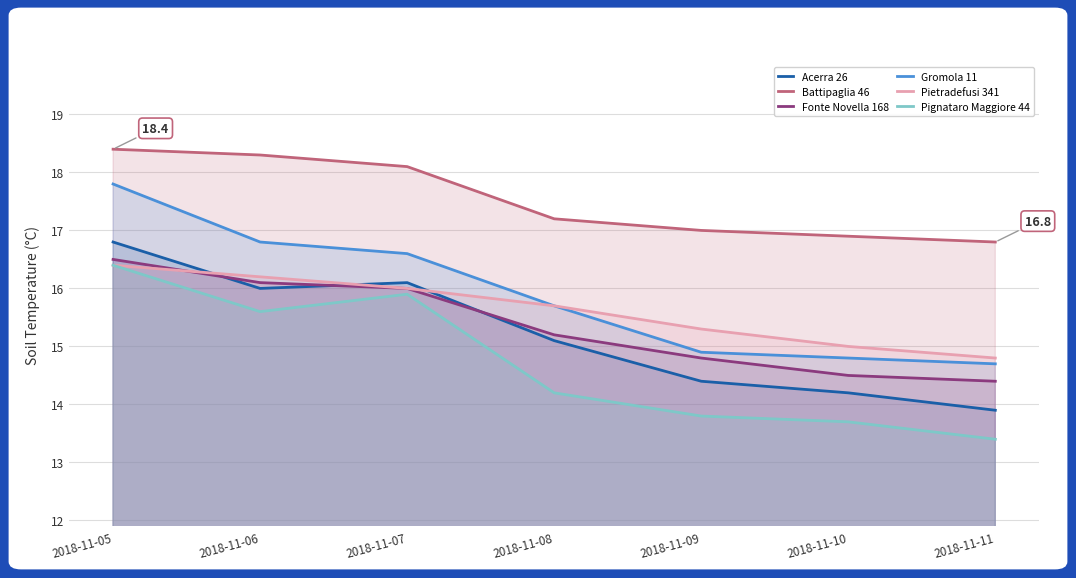

What is the sum of all Acerra 26 values?

106.5